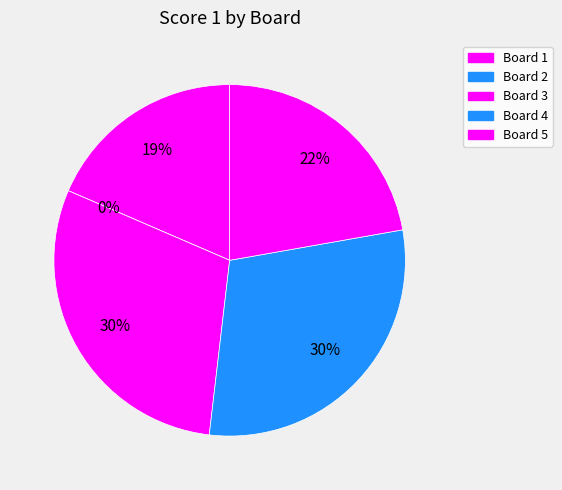

How many segments does this pie chart have?

5